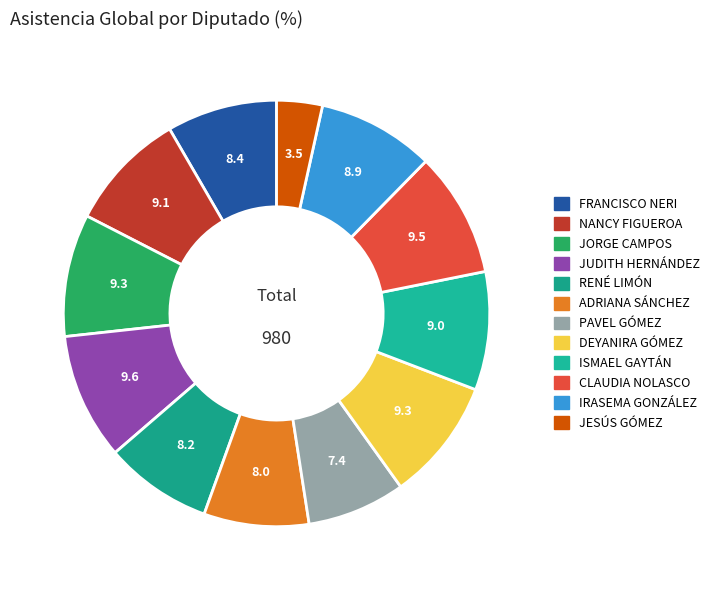

Count the number of slices in the pie.

12